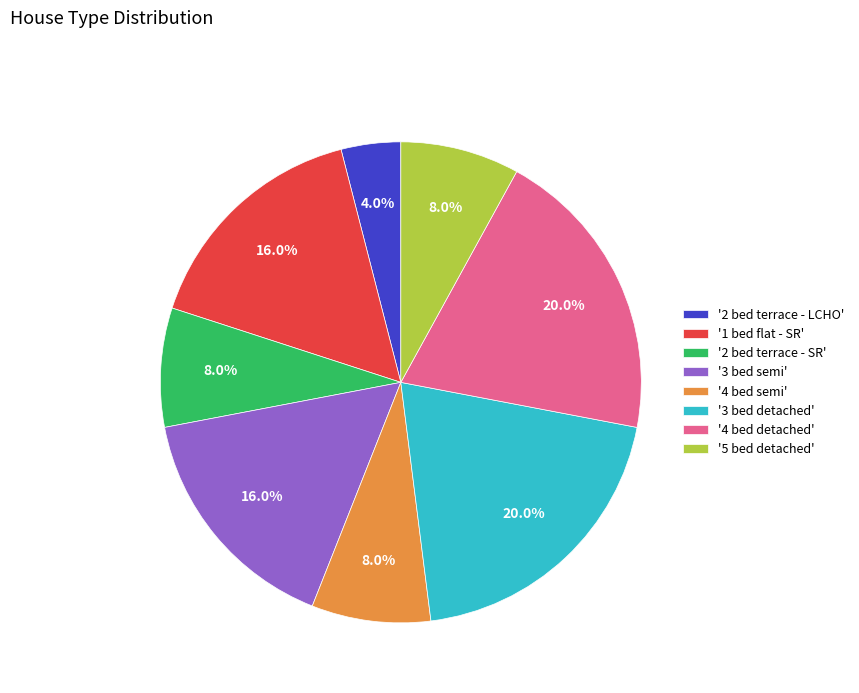

Which category has the smallest portion of the pie?

'2 bed terrace - LCHO'